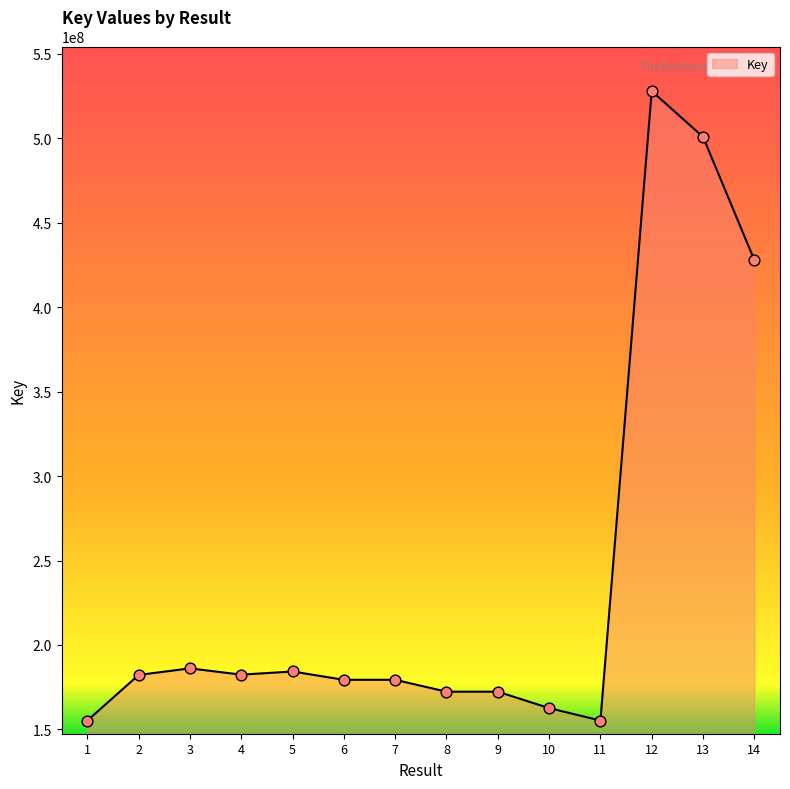

What is the change in value from 11 to 14?

+272622911